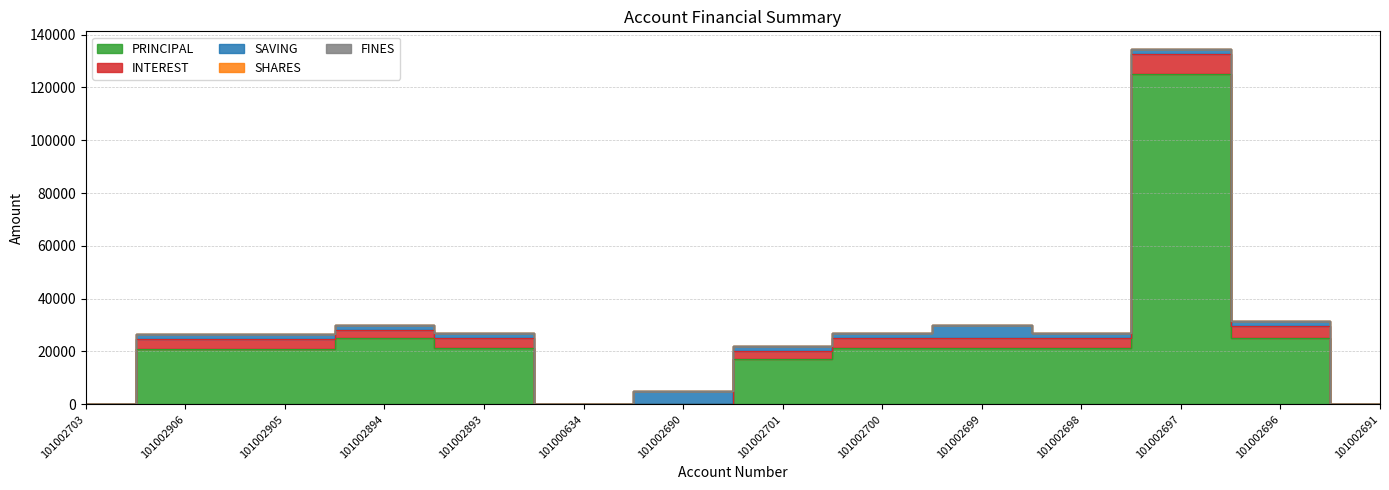

What is the difference between the second highest and second lowest values in the INTEREST series?

4500